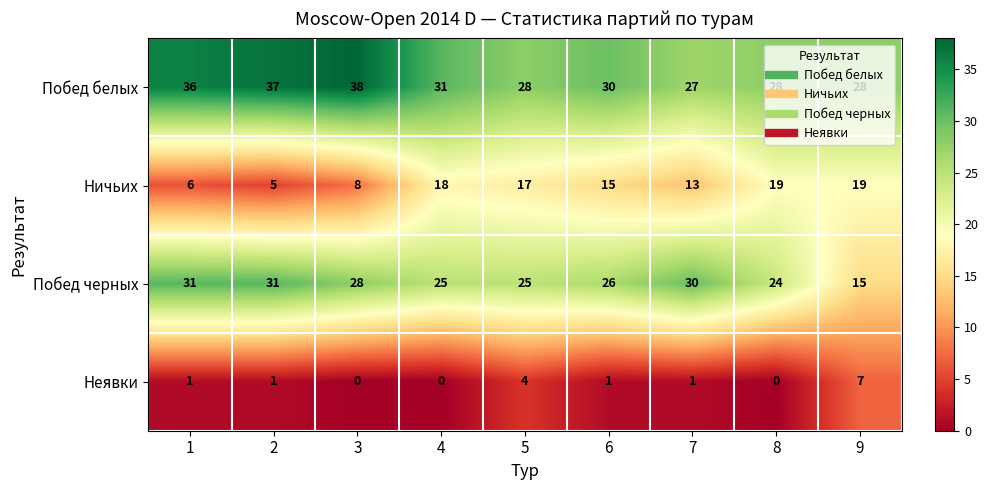

Which series has the largest total across all categories?

Побед белых